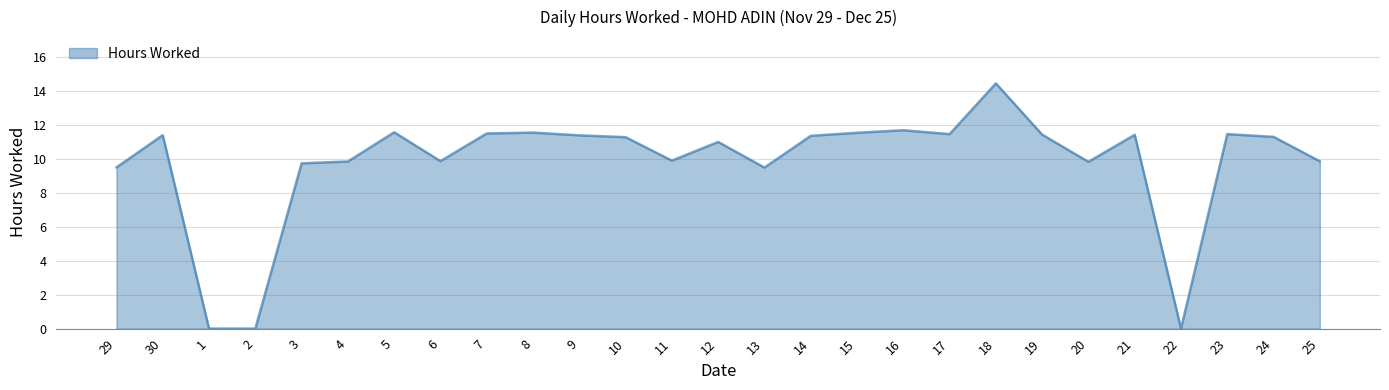

At which category does the data reach its first local peak?

30